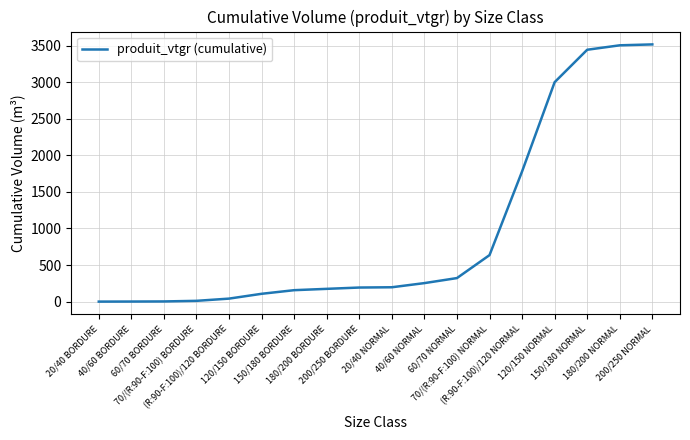

What is the maximum value shown in the chart?

3515.5